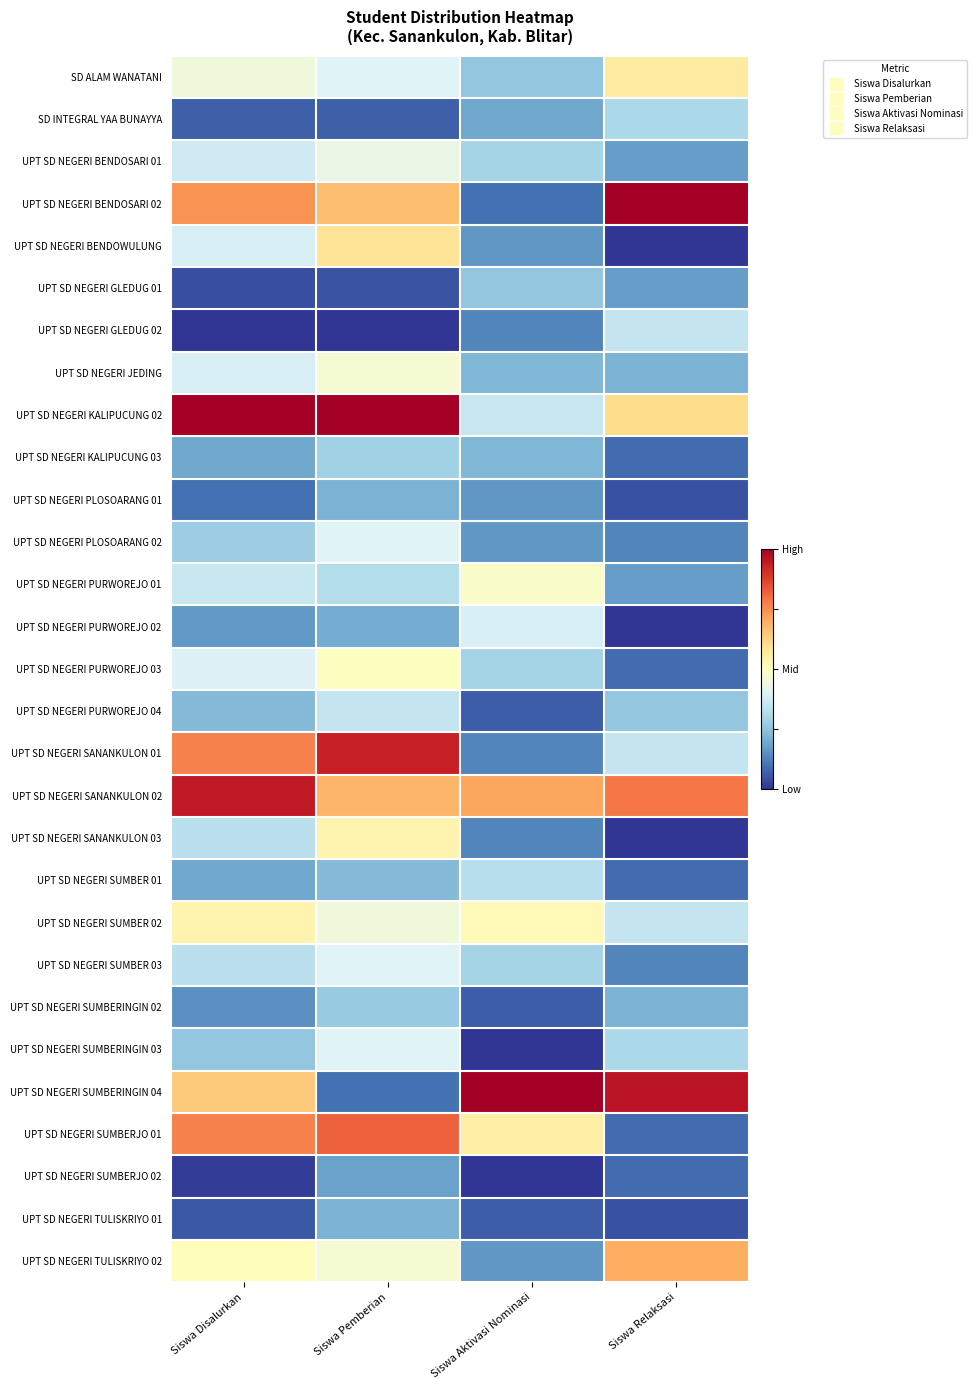

Reading right to left, list all the values displayed in this chart.

SD ALAM WANATANI: Siswa Relaksasi=0.6	Siswa Aktivasi Nominasi=0.3	Siswa Pemberian=0.4	Siswa Disalurkan=0.5
SD INTEGRAL YAA BUNAYYA: Siswa Relaksasi=0.3	Siswa Aktivasi Nominasi=0.2	Siswa Pemberian=0.1	Siswa Disalurkan=0.1
UPT SD NEGERI BENDOSARI 01: Siswa Relaksasi=0.2	Siswa Aktivasi Nominasi=0.3	Siswa Pemberian=0.4	Siswa Disalurkan=0.4
UPT SD NEGERI BENDOSARI 02: Siswa Relaksasi=1.0	Siswa Aktivasi Nominasi=0.1	Siswa Pemberian=0.7	Siswa Disalurkan=0.7
UPT SD NEGERI BENDOWULUNG: Siswa Relaksasi=0.0	Siswa Aktivasi Nominasi=0.2	Siswa Pemberian=0.6	Siswa Disalurkan=0.4
UPT SD NEGERI GLEDUG 01: Siswa Relaksasi=0.2	Siswa Aktivasi Nominasi=0.3	Siswa Pemberian=0.0	Siswa Disalurkan=0.0
UPT SD NEGERI GLEDUG 02: Siswa Relaksasi=0.3	Siswa Aktivasi Nominasi=0.1	Siswa Pemberian=0.0	Siswa Disalurkan=0.0
UPT SD NEGERI JEDING: Siswa Relaksasi=0.2	Siswa Aktivasi Nominasi=0.2	Siswa Pemberian=0.5	Siswa Disalurkan=0.4
UPT SD NEGERI KALIPUCUNG 02: Siswa Relaksasi=0.6	Siswa Aktivasi Nominasi=0.4	Siswa Pemberian=1.0	Siswa Disalurkan=1.0
UPT SD NEGERI KALIPUCUNG 03: Siswa Relaksasi=0.1	Siswa Aktivasi Nominasi=0.2	Siswa Pemberian=0.3	Siswa Disalurkan=0.2
UPT SD NEGERI PLOSOARANG 01: Siswa Relaksasi=0.0	Siswa Aktivasi Nominasi=0.2	Siswa Pemberian=0.2	Siswa Disalurkan=0.1
UPT SD NEGERI PLOSOARANG 02: Siswa Relaksasi=0.1	Siswa Aktivasi Nominasi=0.2	Siswa Pemberian=0.4	Siswa Disalurkan=0.3
UPT SD NEGERI PURWOREJO 01: Siswa Relaksasi=0.2	Siswa Aktivasi Nominasi=0.5	Siswa Pemberian=0.3	Siswa Disalurkan=0.4
UPT SD NEGERI PURWOREJO 02: Siswa Relaksasi=0.0	Siswa Aktivasi Nominasi=0.4	Siswa Pemberian=0.2	Siswa Disalurkan=0.2
UPT SD NEGERI PURWOREJO 03: Siswa Relaksasi=0.1	Siswa Aktivasi Nominasi=0.3	Siswa Pemberian=0.5	Siswa Disalurkan=0.4
UPT SD NEGERI PURWOREJO 04: Siswa Relaksasi=0.3	Siswa Aktivasi Nominasi=0.1	Siswa Pemberian=0.3	Siswa Disalurkan=0.2
UPT SD NEGERI SANANKULON 01: Siswa Relaksasi=0.3	Siswa Aktivasi Nominasi=0.1	Siswa Pemberian=0.9	Siswa Disalurkan=0.8
UPT SD NEGERI SANANKULON 02: Siswa Relaksasi=0.8	Siswa Aktivasi Nominasi=0.7	Siswa Pemberian=0.7	Siswa Disalurkan=0.9
UPT SD NEGERI SANANKULON 03: Siswa Relaksasi=0.0	Siswa Aktivasi Nominasi=0.1	Siswa Pemberian=0.5	Siswa Disalurkan=0.3
UPT SD NEGERI SUMBER 01: Siswa Relaksasi=0.1	Siswa Aktivasi Nominasi=0.3	Siswa Pemberian=0.2	Siswa Disalurkan=0.2
UPT SD NEGERI SUMBER 02: Siswa Relaksasi=0.3	Siswa Aktivasi Nominasi=0.5	Siswa Pemberian=0.4	Siswa Disalurkan=0.5
UPT SD NEGERI SUMBER 03: Siswa Relaksasi=0.1	Siswa Aktivasi Nominasi=0.3	Siswa Pemberian=0.4	Siswa Disalurkan=0.3
UPT SD NEGERI SUMBERINGIN 02: Siswa Relaksasi=0.2	Siswa Aktivasi Nominasi=0.1	Siswa Pemberian=0.3	Siswa Disalurkan=0.2
UPT SD NEGERI SUMBERINGIN 03: Siswa Relaksasi=0.3	Siswa Aktivasi Nominasi=0.0	Siswa Pemberian=0.4	Siswa Disalurkan=0.3
UPT SD NEGERI SUMBERINGIN 04: Siswa Relaksasi=1.0	Siswa Aktivasi Nominasi=1.0	Siswa Pemberian=0.1	Siswa Disalurkan=0.6
UPT SD NEGERI SUMBERJO 01: Siswa Relaksasi=0.1	Siswa Aktivasi Nominasi=0.5	Siswa Pemberian=0.8	Siswa Disalurkan=0.8
UPT SD NEGERI SUMBERJO 02: Siswa Relaksasi=0.1	Siswa Aktivasi Nominasi=0.0	Siswa Pemberian=0.2	Siswa Disalurkan=0.0
UPT SD NEGERI TULISKRIYO 01: Siswa Relaksasi=0.0	Siswa Aktivasi Nominasi=0.1	Siswa Pemberian=0.2	Siswa Disalurkan=0.1
UPT SD NEGERI TULISKRIYO 02: Siswa Relaksasi=0.7	Siswa Aktivasi Nominasi=0.2	Siswa Pemberian=0.5	Siswa Disalurkan=0.5